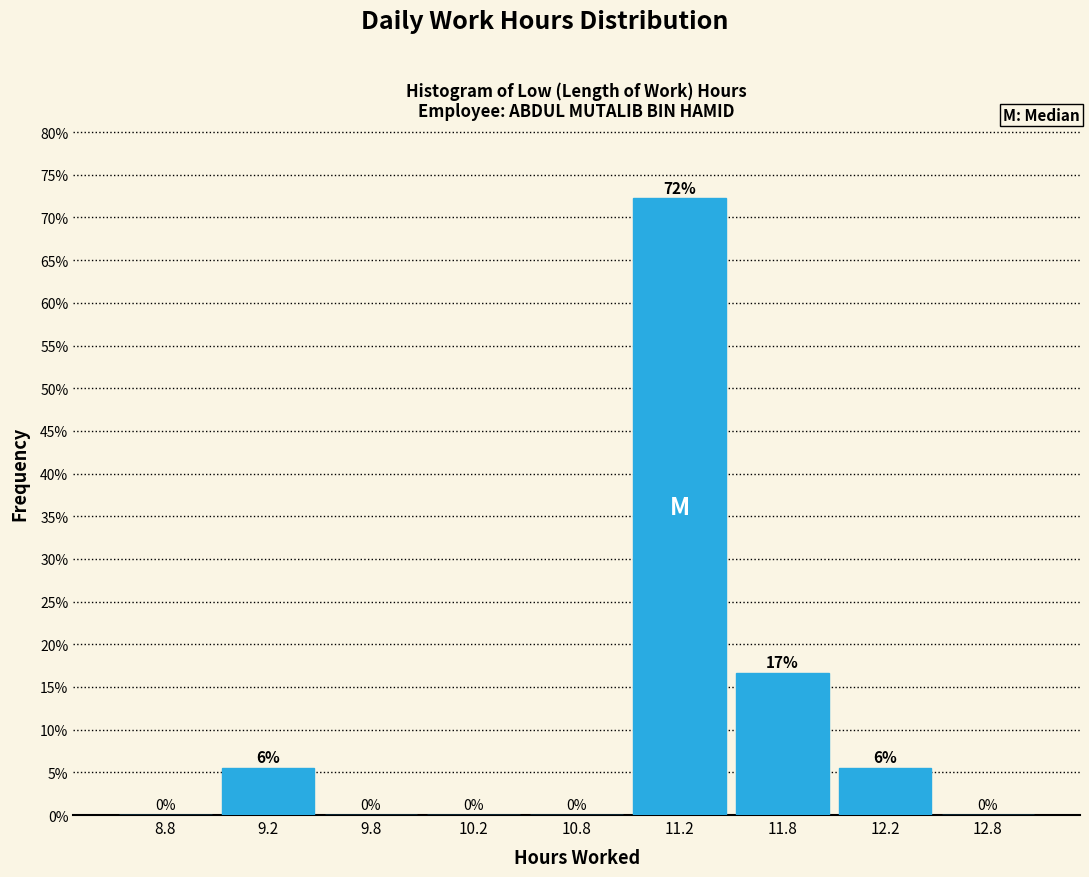

The chart shows a value of 32.0 at 8.8. True or false?

False